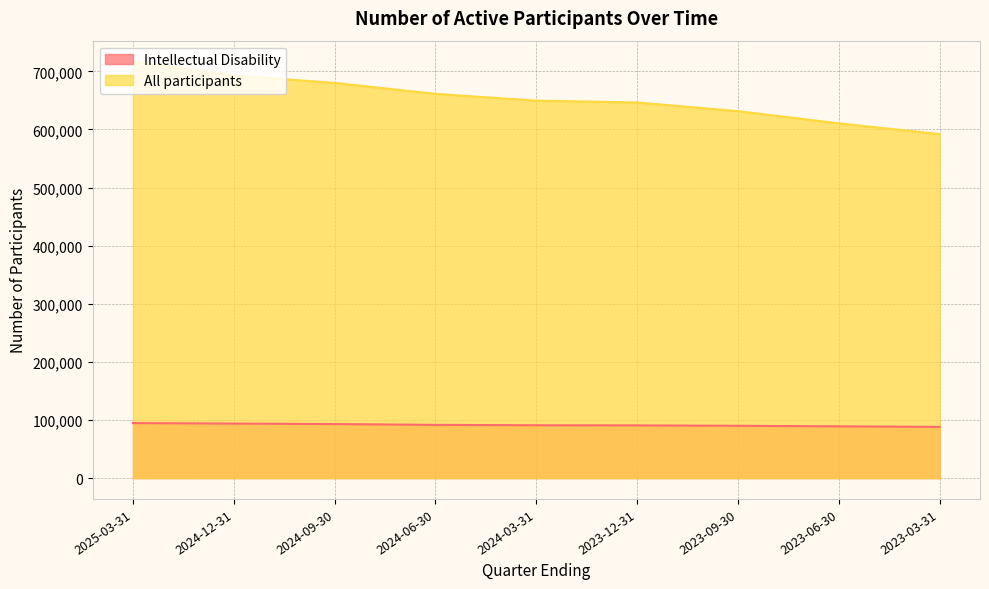

What is the sum of the All participants values at 2023-03-31 and 2025-03-31?

1309060